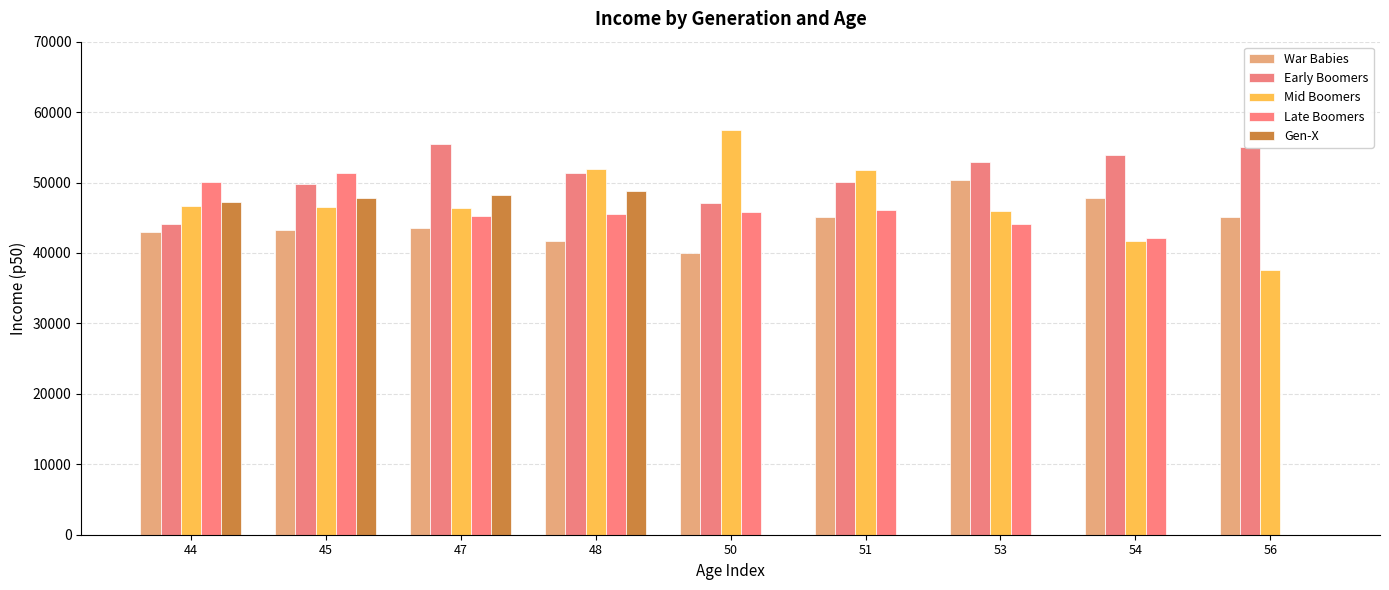

Reading right to left, transcribe all the data shown in this chart.

War Babies: 45136.2	47734.3	50332.4	45168.2	40004.0	41771.2	43538.3	43244.7	42951.2
Early Boomers: 55036.4	53946.5	52856.7	50011.4	47166.2	51354.1	55542.0	49826.5	44111.0
Mid Boomers: 37560.1	41742.2	45924.4	51711.9	57499.4	51924.3	46349.3	46509.6	46669.9
Late Boomers: 0.0	42147.8	44103.7	46059.6	45799.2	45538.8	45278.4	51396.2	50027.4
Gen-X: 0.0	0.0	0.0	0.0	0.0	48798.7	48276.6	47754.5	47232.3